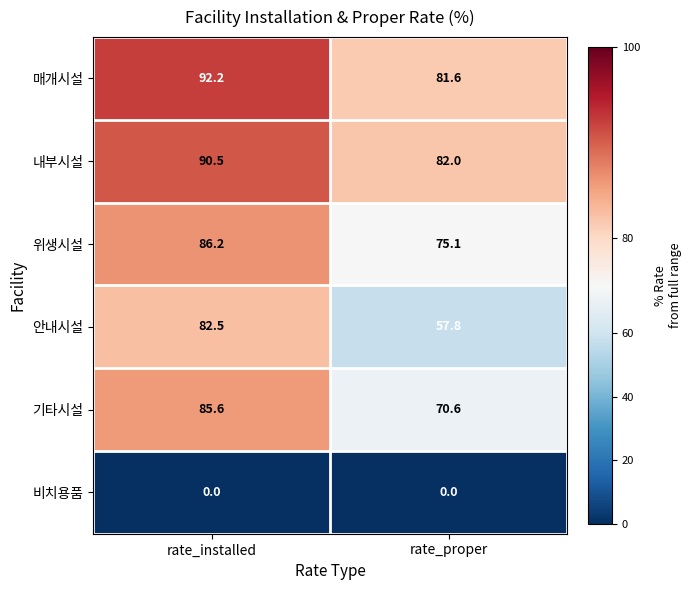

What is the sum of all 매개시설 values?

173.8